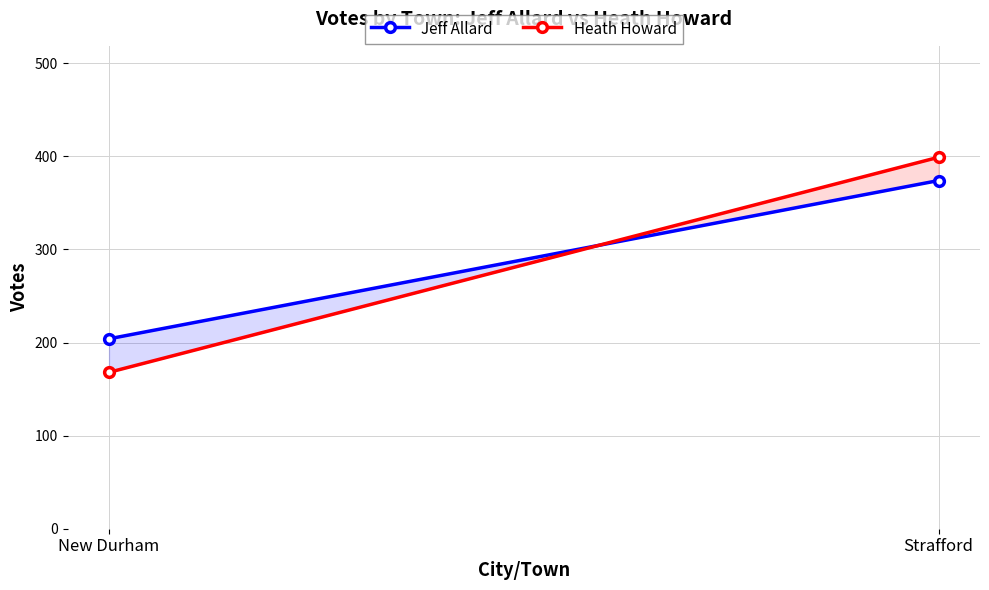

What is the minimum value for Heath Howard?

168